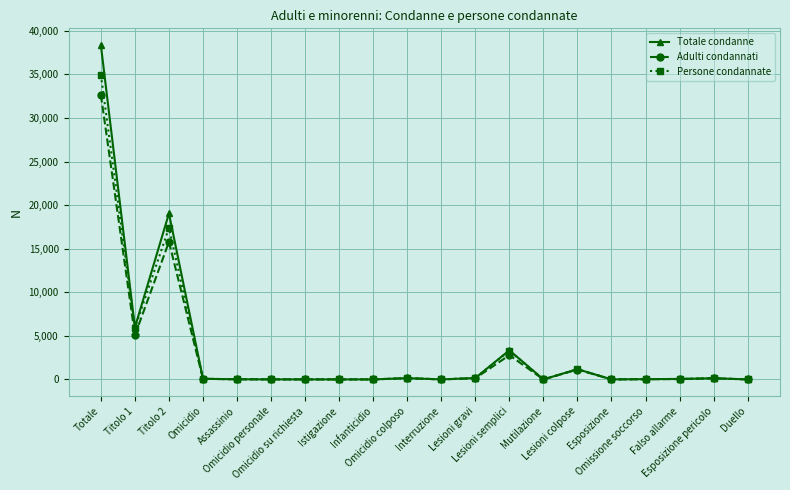

How many categories are shown in the chart?

20